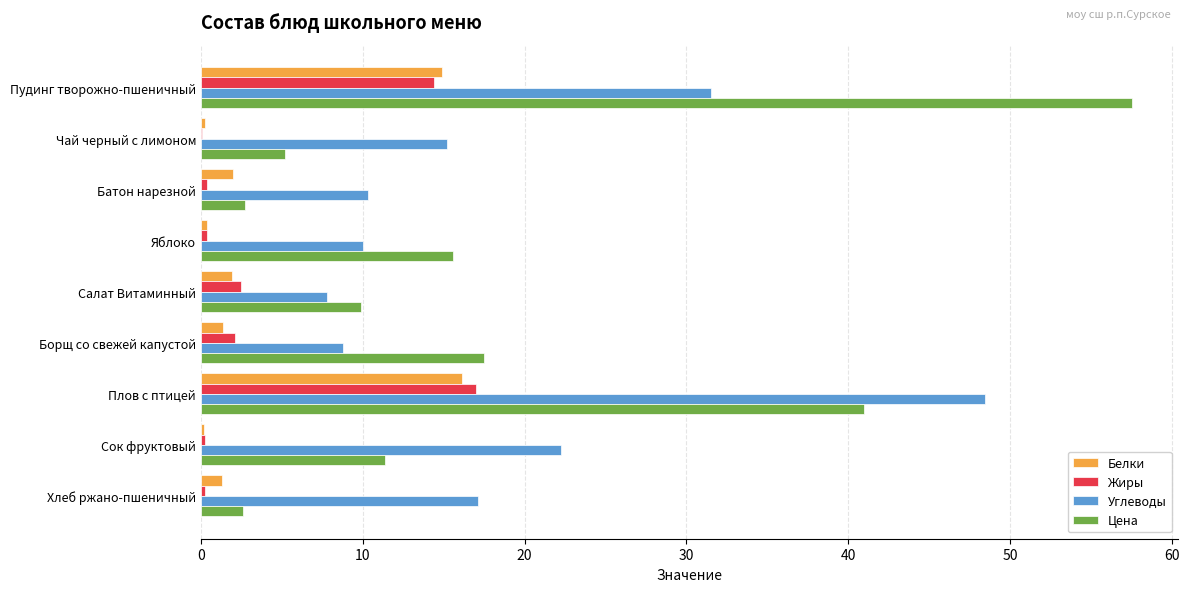

What is the total value across all series at Салат Витаминный?

22.1